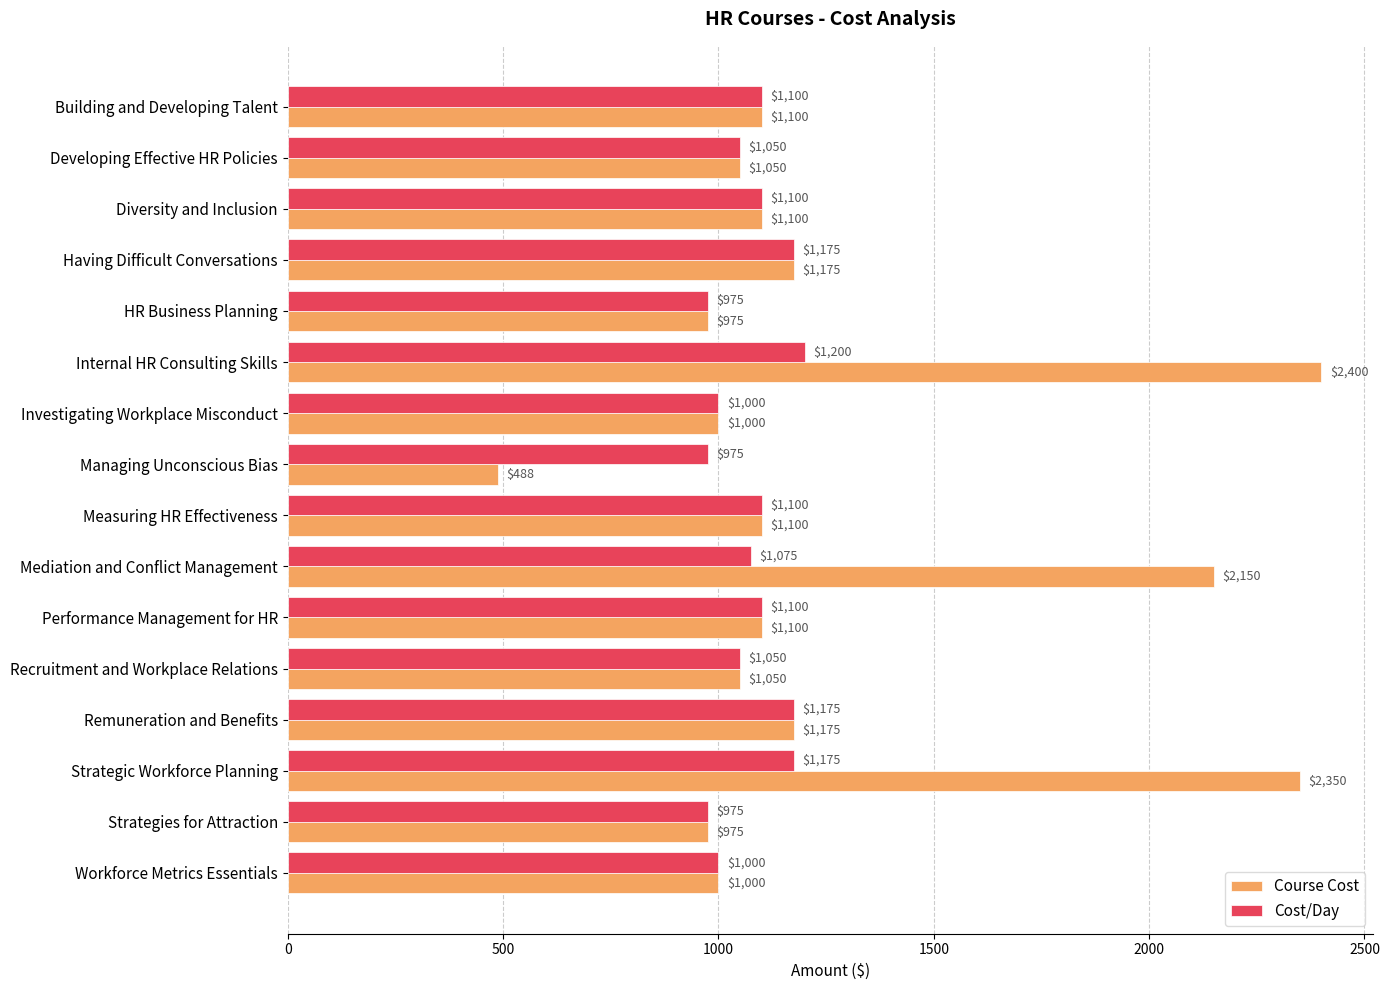

Rank the series by their maximum value, from highest to lowest.

Course Cost, Cost/Day